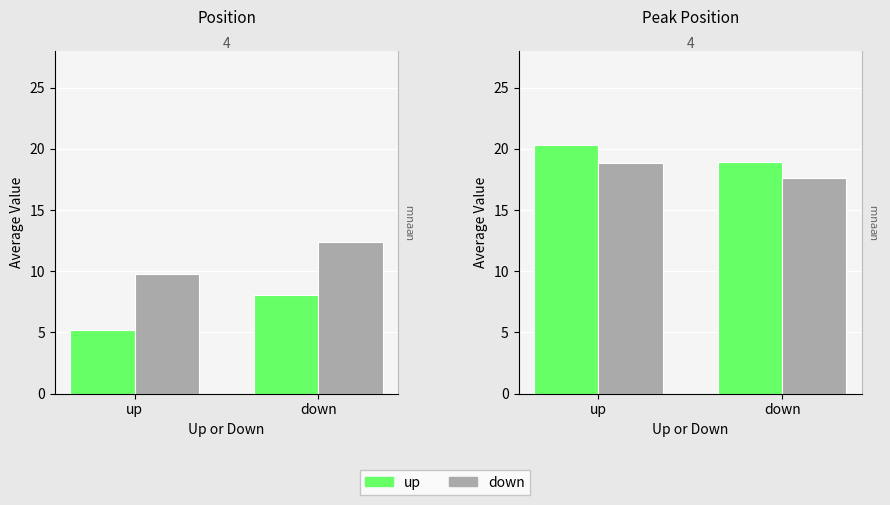

What is the value of the Weeks on Chart (adj) bar at the 1st from the left?

18.9